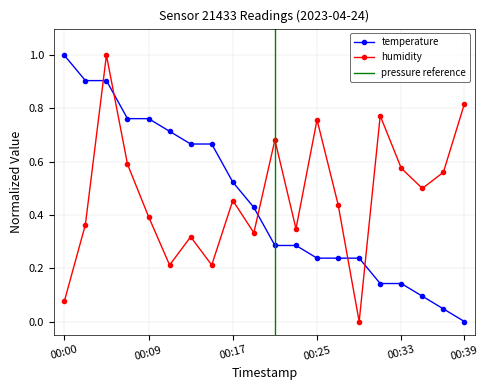

What is the difference between the maximum and minimum values in the temperature series?

1.0